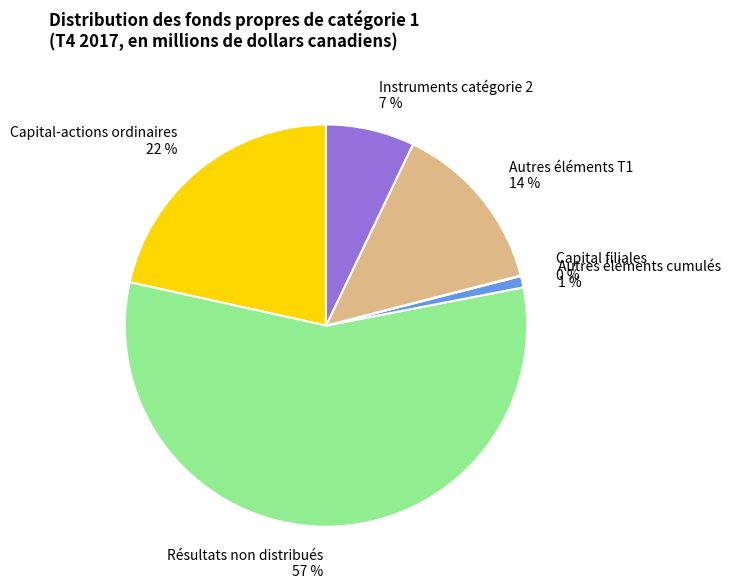

Which has a higher value, Instruments catégorie 2 7 % or Capital-actions ordinaires 22 %?

Capital-actions ordinaires 22 %